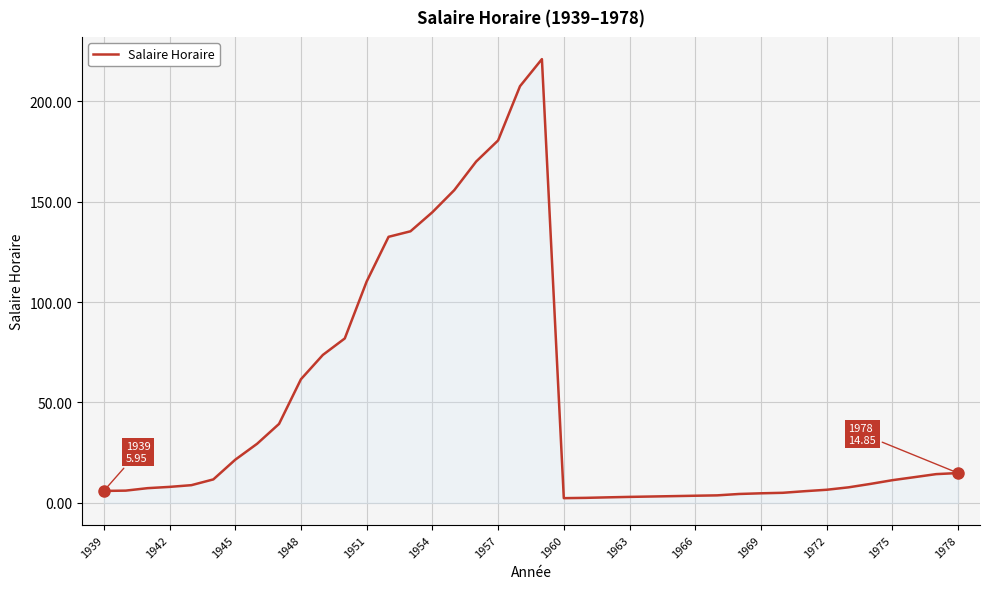

What is the difference between the maximum and second lowest values?

218.5